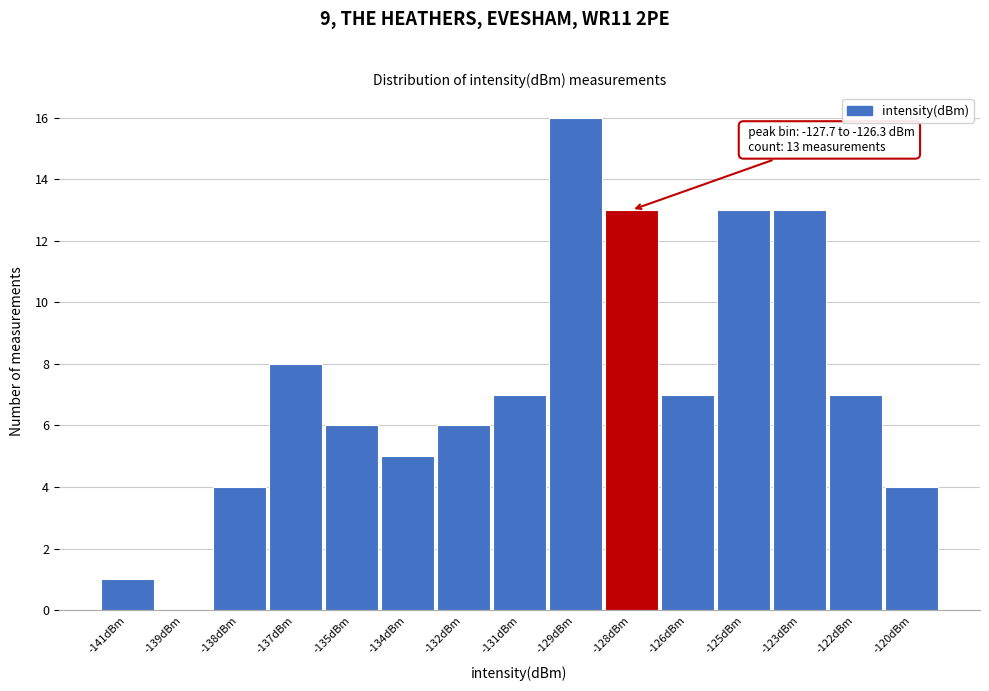

Reading right to left, what are all the values shown in this chart?

-120dBm=4	-122dBm=7	-123dBm=13	-125dBm=13	-126dBm=7	-128dBm=13	-129dBm=16	-131dBm=7	-132dBm=6	-134dBm=5	-135dBm=6	-137dBm=8	-138dBm=4	-139dBm=0	-141dBm=1